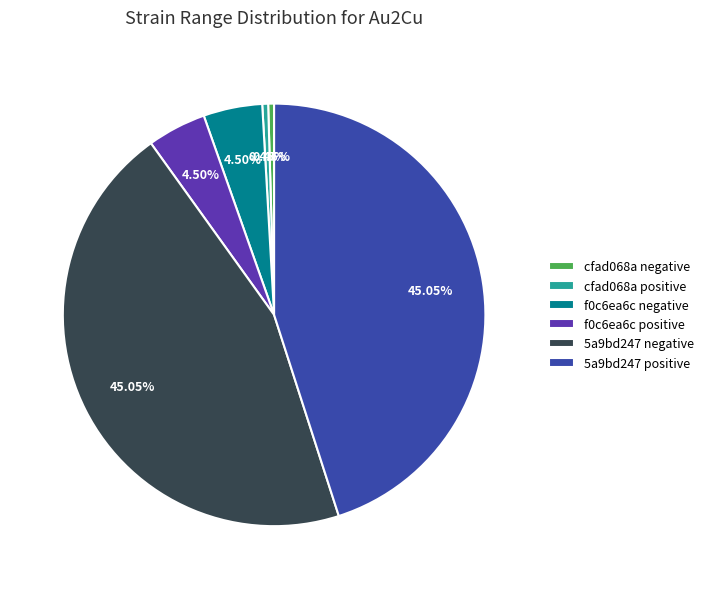

To the nearest percent, what is the average slice percentage?

17%